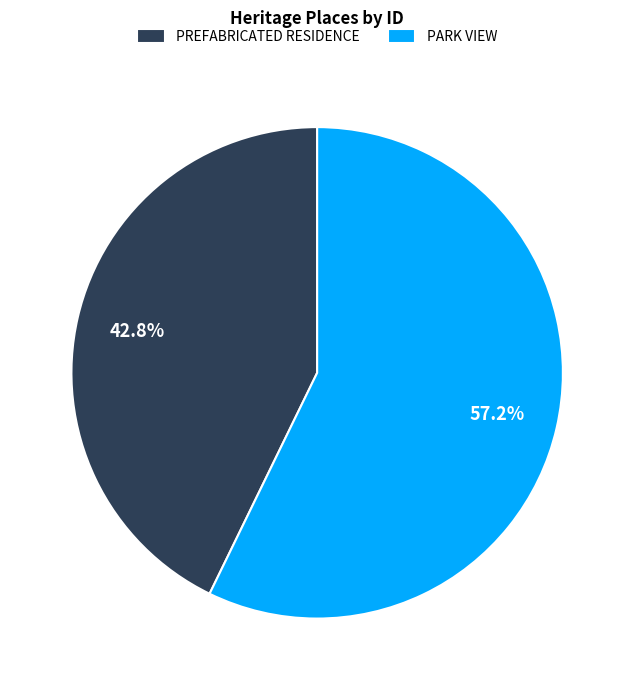

Count the number of slices in the pie.

2